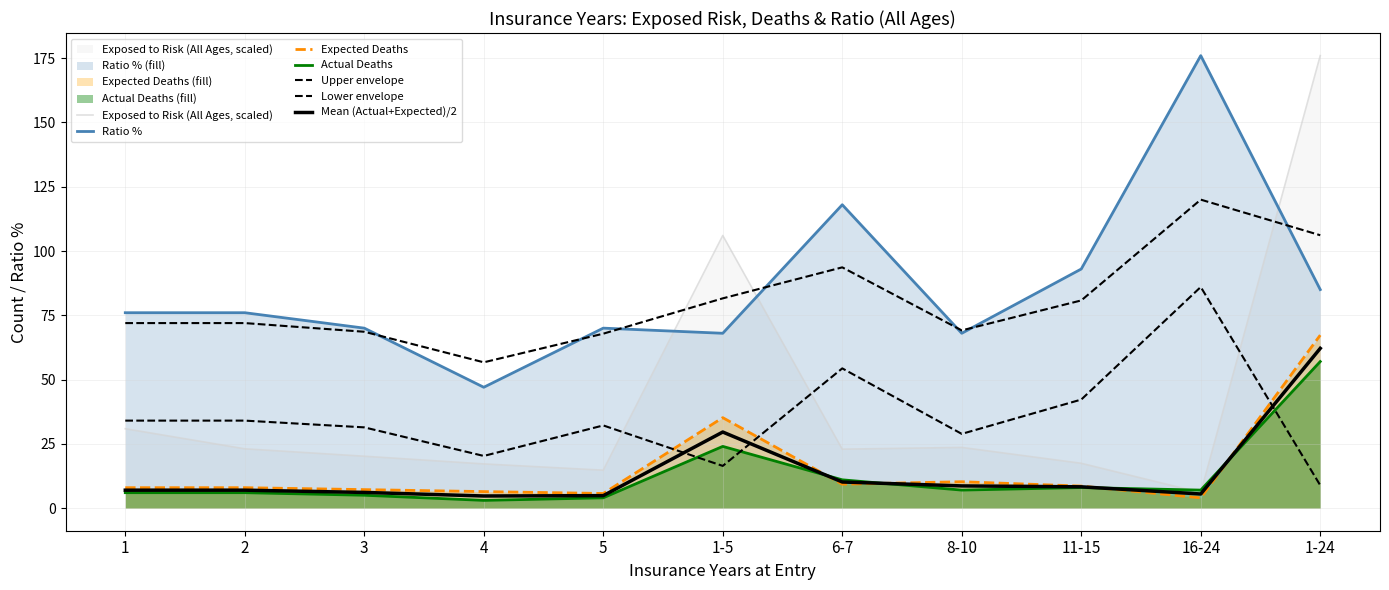

The Expected Deaths (All Ages) series shows 13.9 at 6-7. True or false?

False